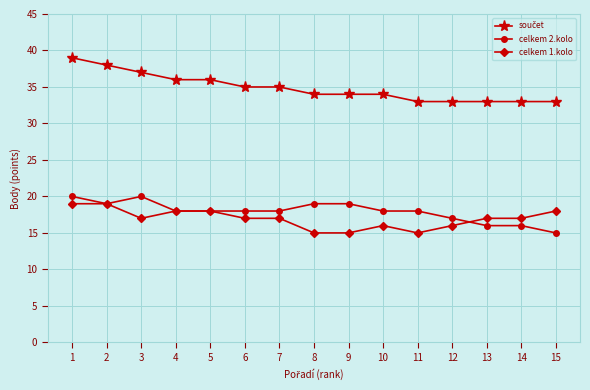

True or false: celkem 2.kolo and celkem 1.kolo intersect in this chart.

True